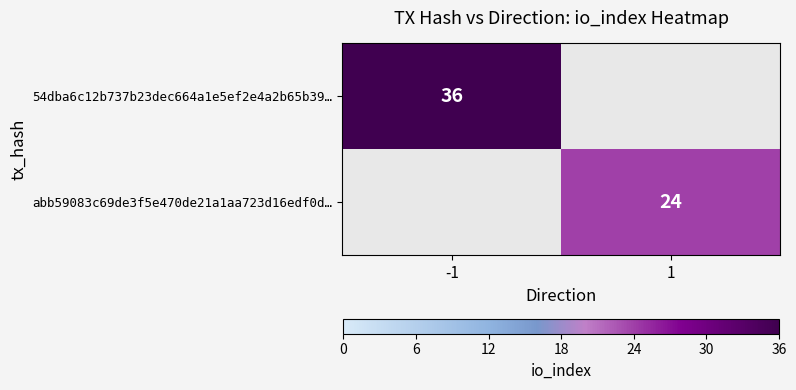

Is it true that abb59083c69de3f5e470de21a1aa723d16edf0d… equals 24 at 1?

True